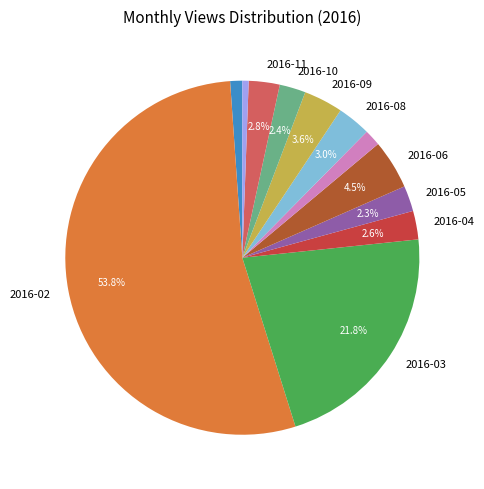

How many slices are in this pie chart?

12